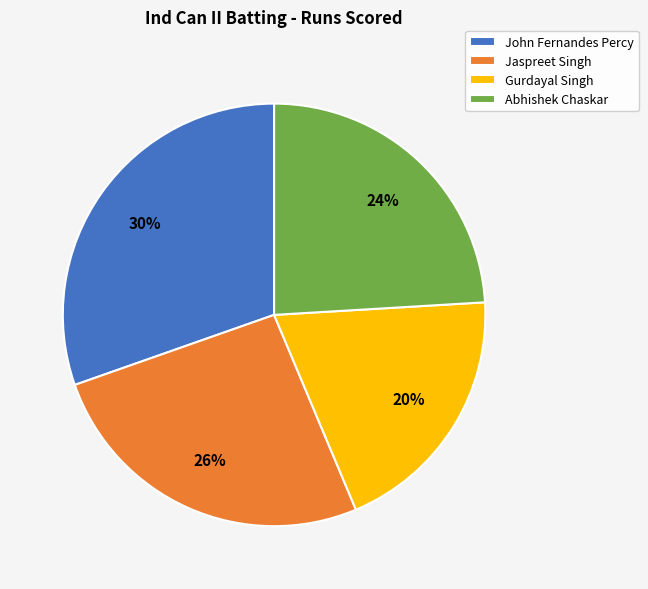

Is it true that Abhishek Chaskar is 9% of the pie?

False